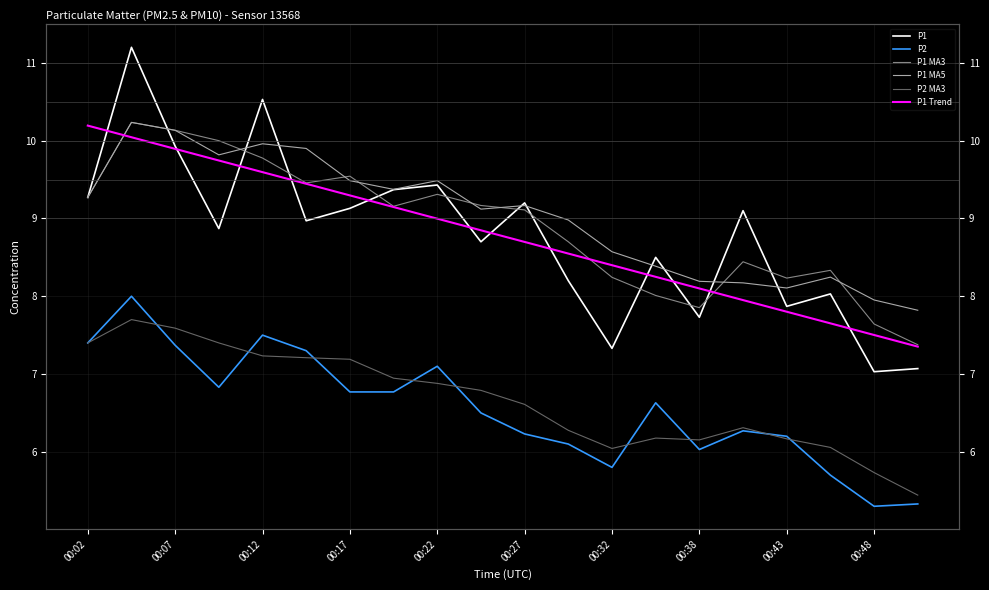

True or false: P2 and P1 Trend cross at least once.

False